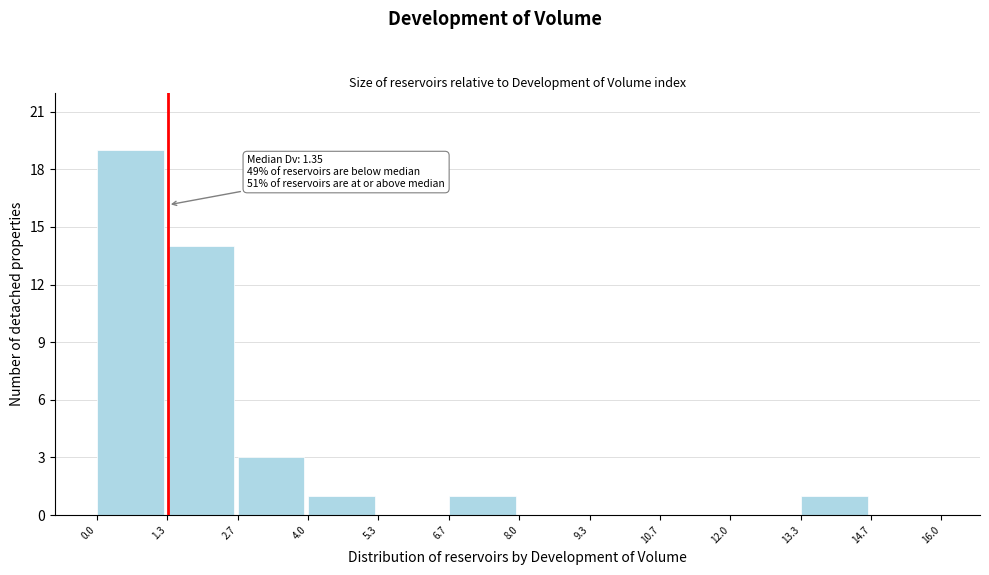

Which range on the x-axis has the tallest bar?

0.0 to 1.3